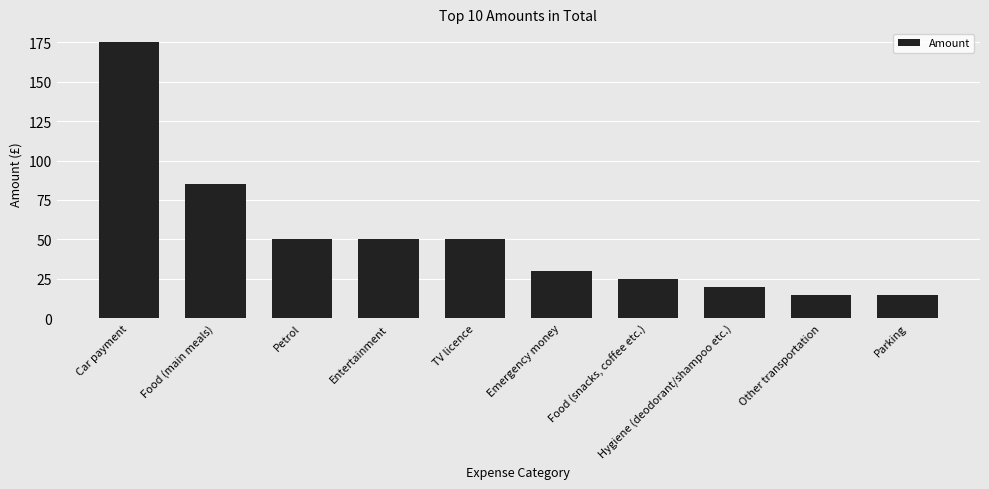

Where is the data nearest to the value 95?

Food (main meals)